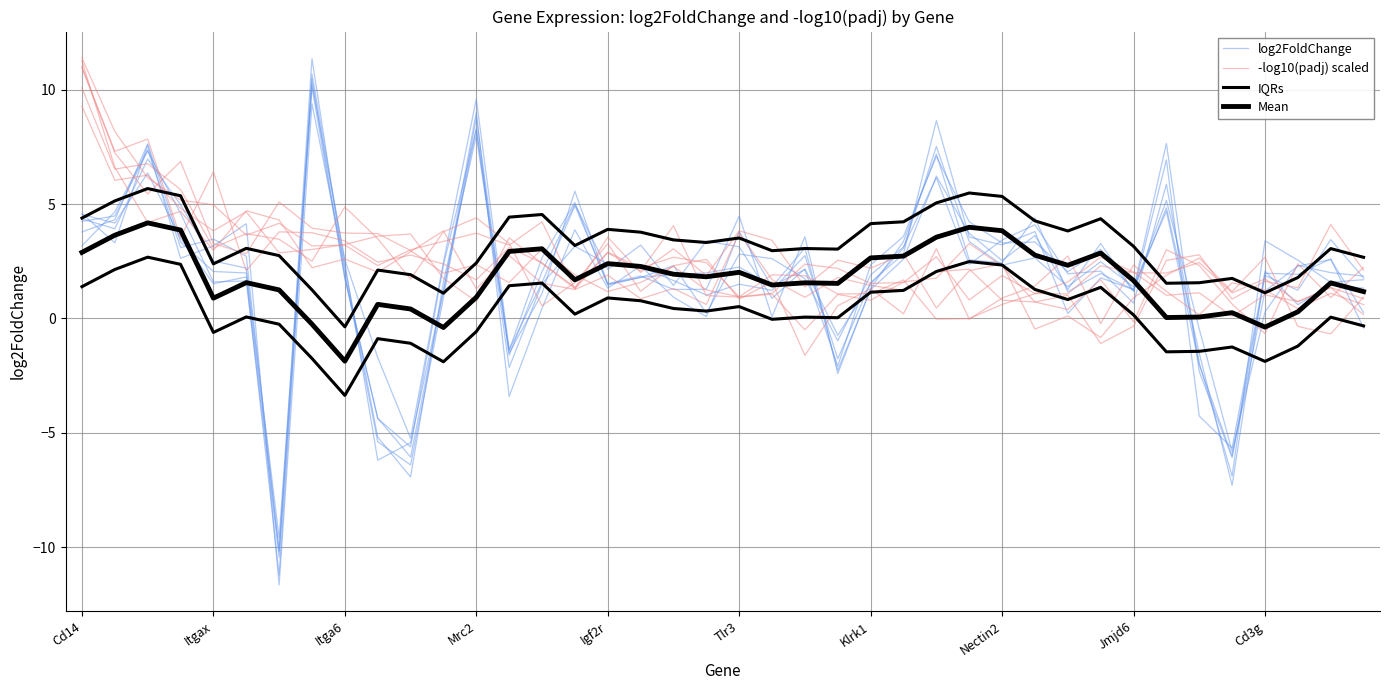

What is the average value of the IQRs series?

3.2